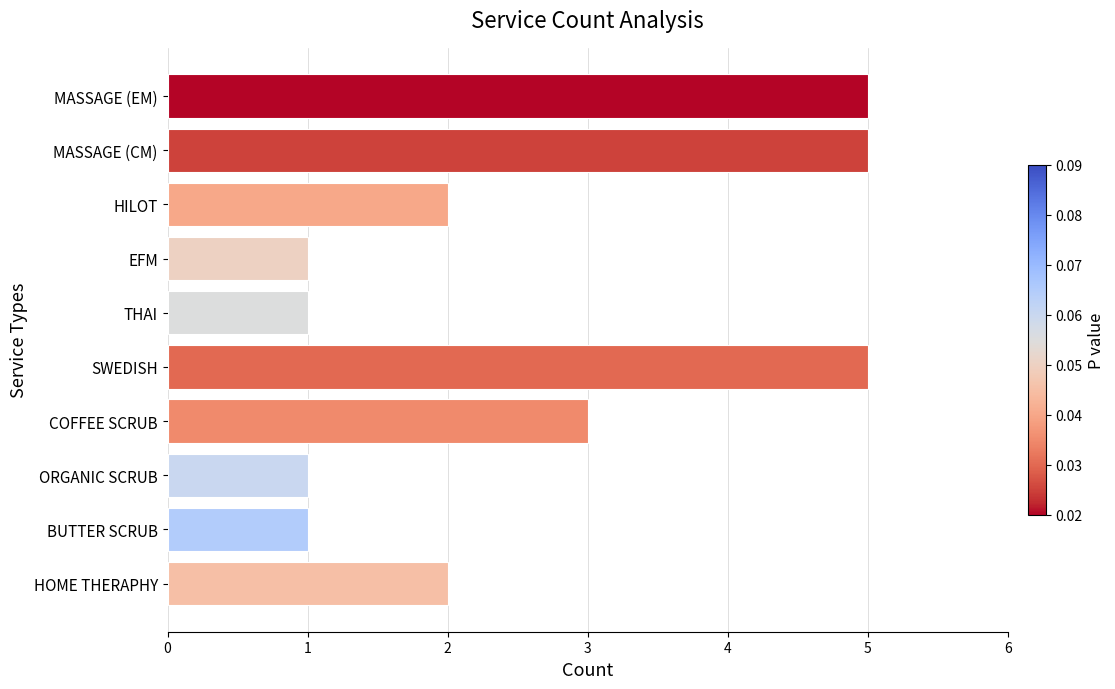

How many values are between 1 and 5?

10